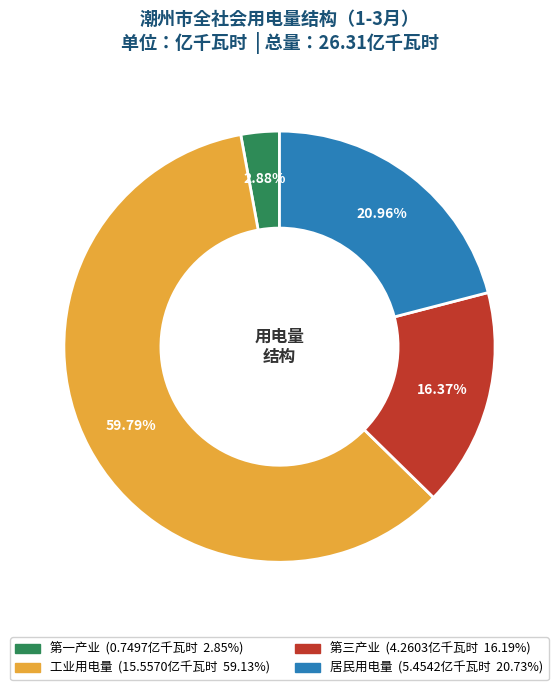

To the nearest percent, what is the difference between the largest and smallest slice percentages?

57%